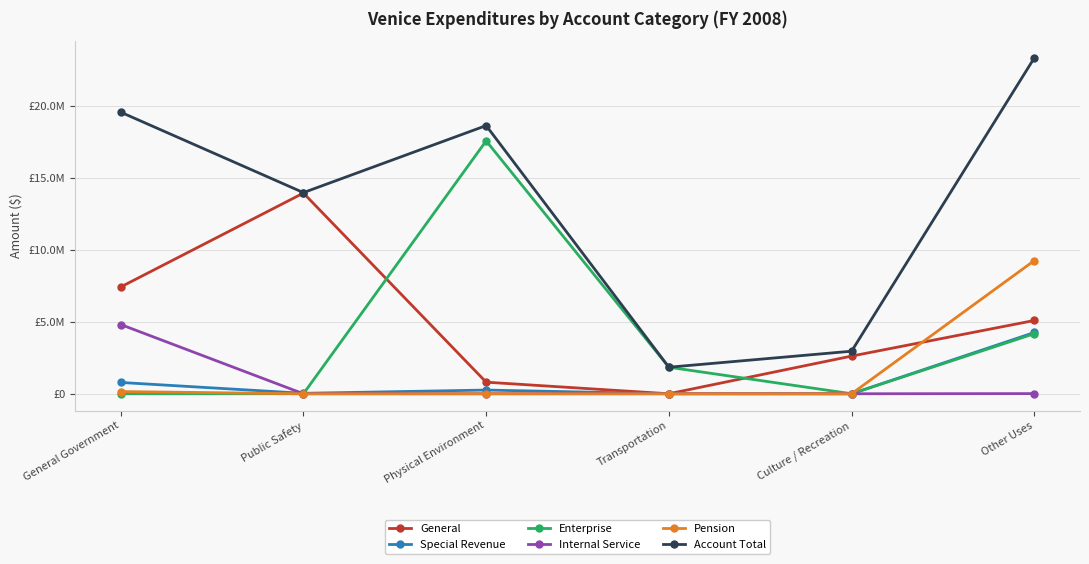

True or false: Account Total and Enterprise cross at least once.

False